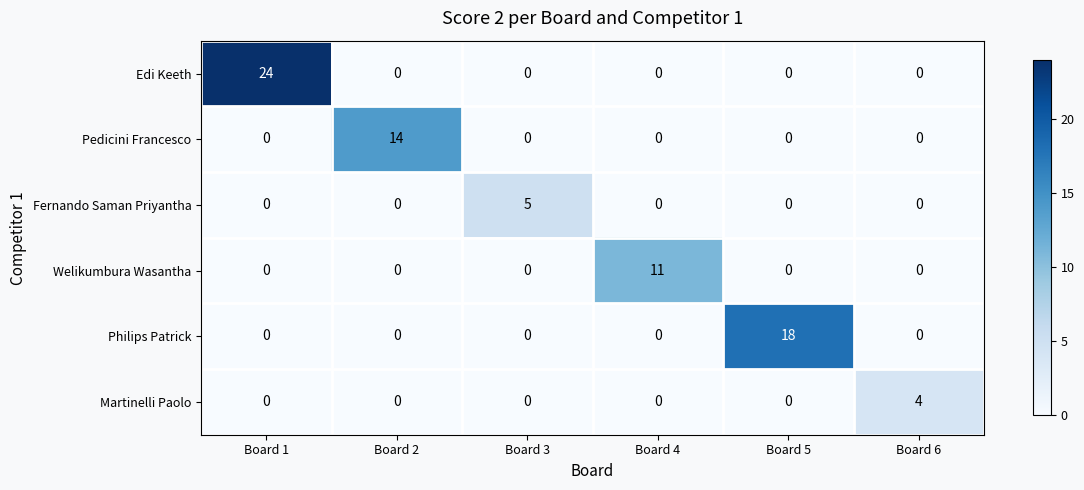

The value of Pedicini Francesco at Board 6 is 0. True or false?

True